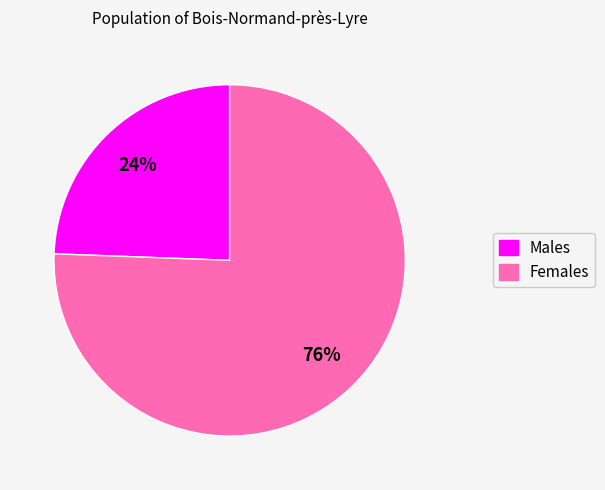

Does any single category account for the majority?

Yes